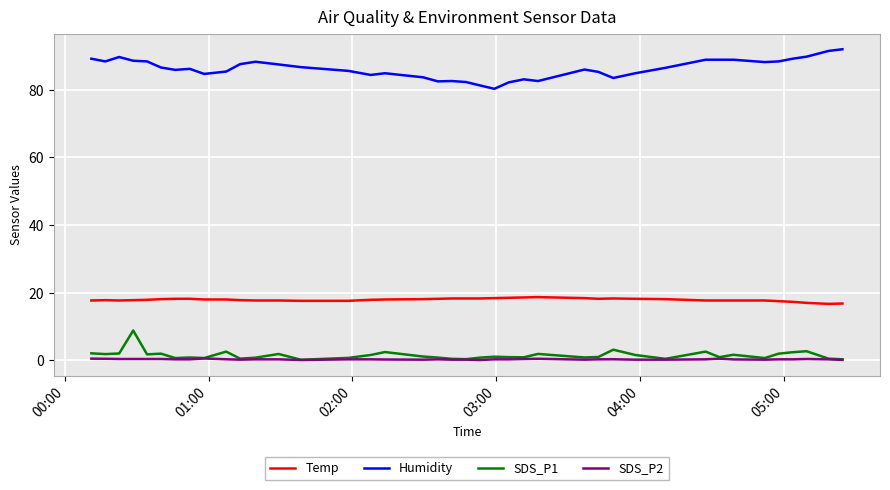

True or false: Temp has more than 0 points higher than both neighbors.

True